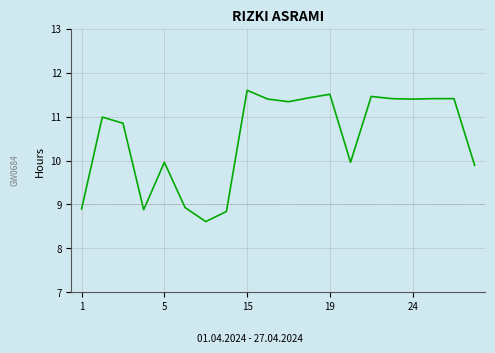

True or false: the data has more than 1 interior local peaks.

True